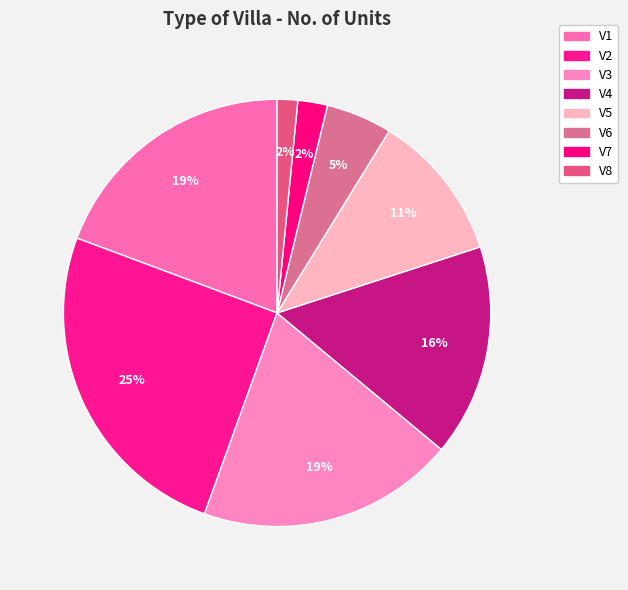

To the nearest percent, what is the average slice percentage?

12%